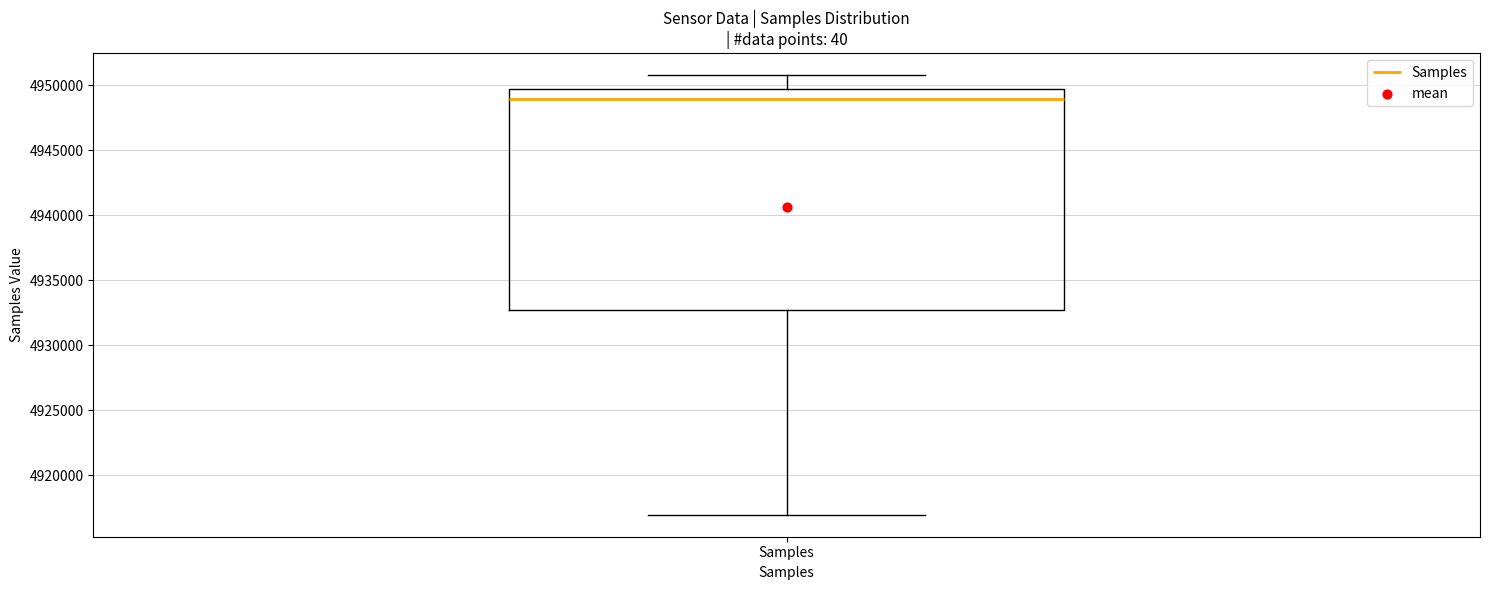

Where does the upper whisker of the box for Samples end on the y-axis? The values are not printed on the chart, so give them approximately, as read against the axis.

4951000